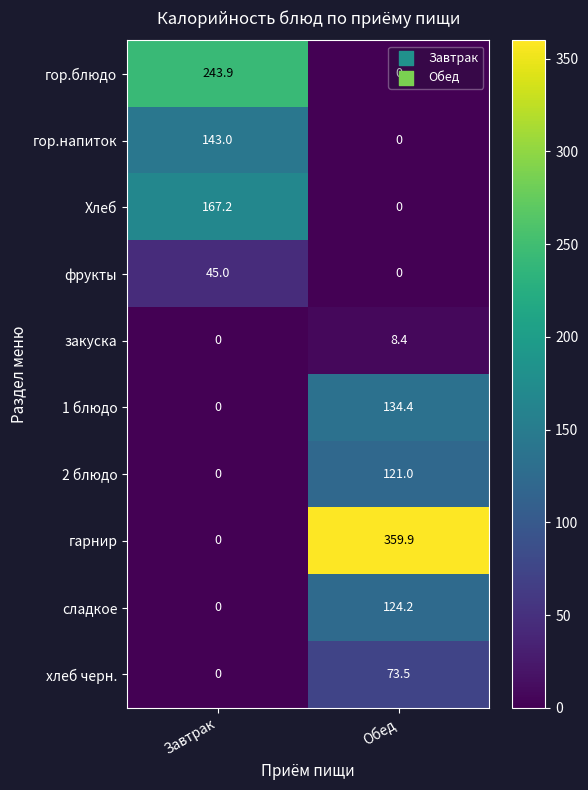

Which label corresponds to the largest value in the chart?

Обед